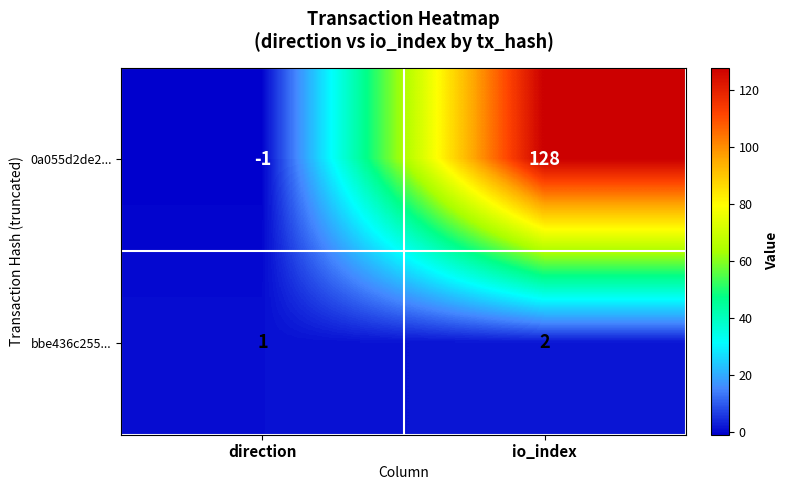

How many series are shown in this chart?

2